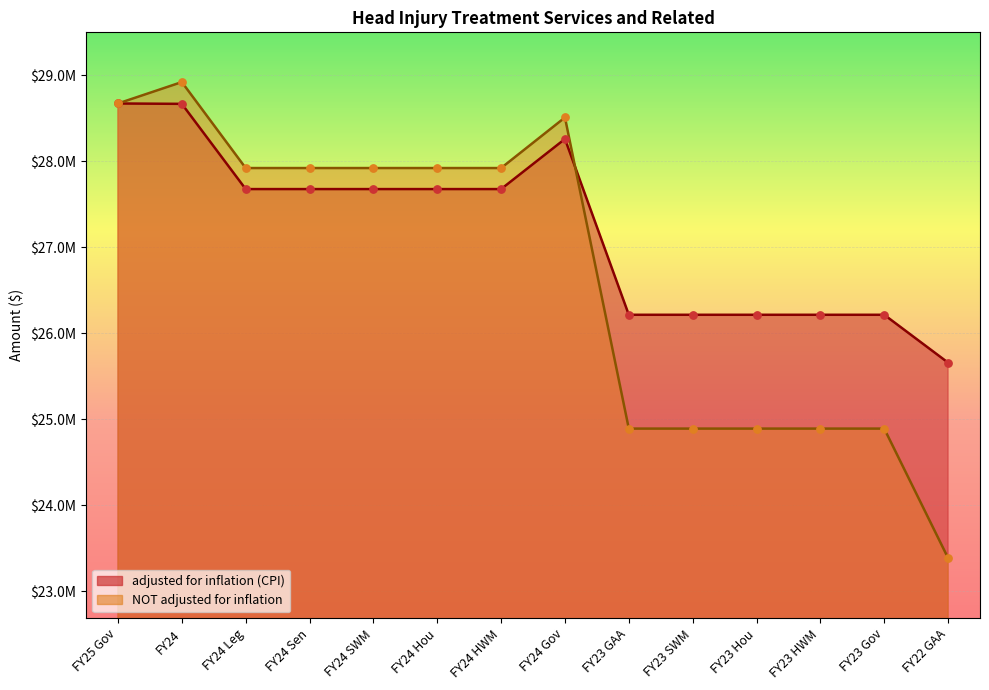

What is the total value across all series at FY22 GAA?

49039982